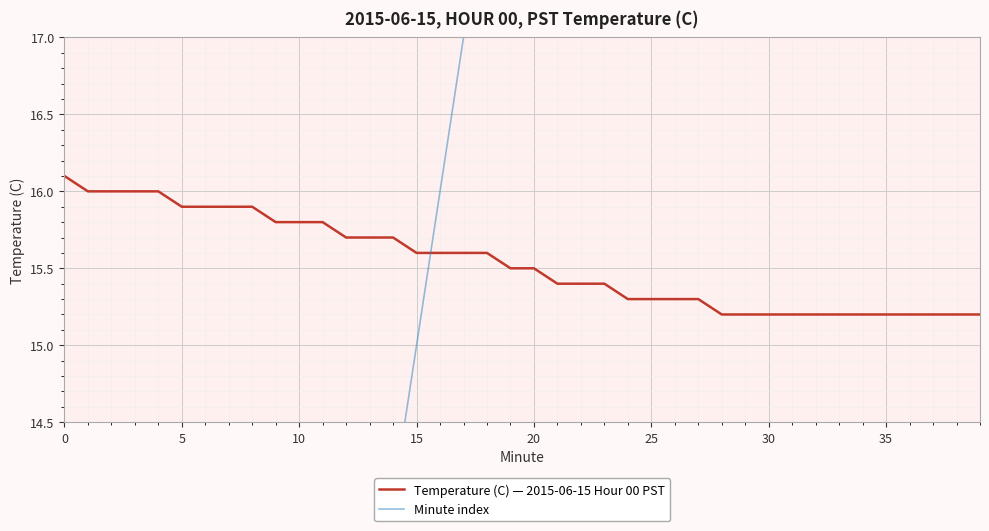

The value of Temperature (C) — 2015-06-15 Hour 00 PST at 5 is 23.6. True or false?

False